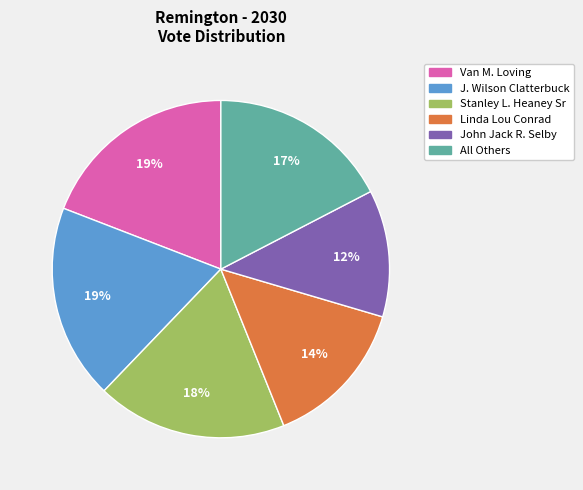

Approximately how many times larger is the value at All Others compared to Linda Lou Conrad?

1.2